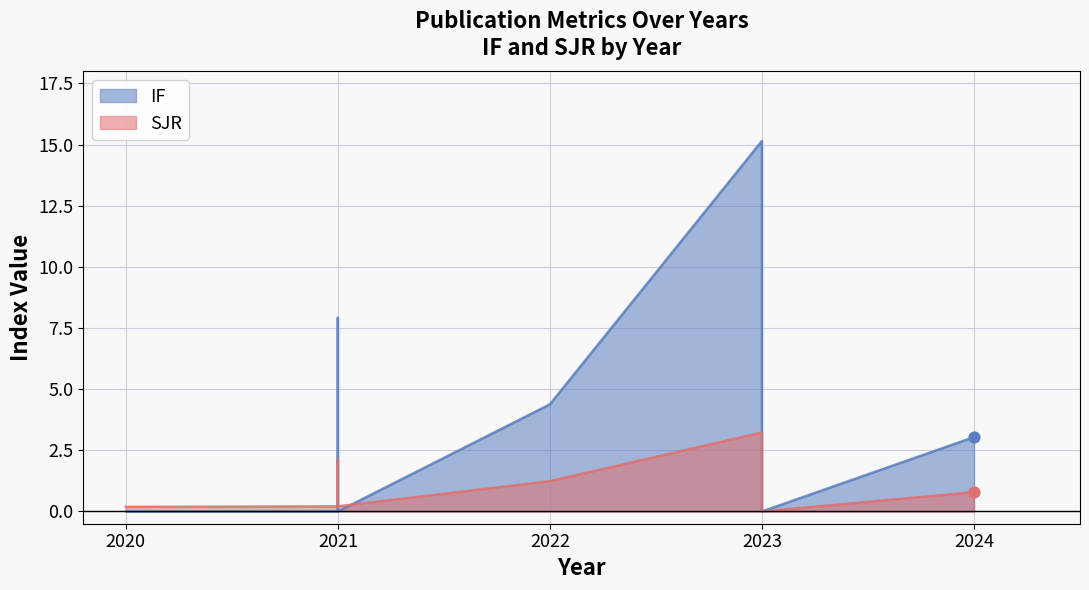

At how many categories does at least one series exceed 2?

4